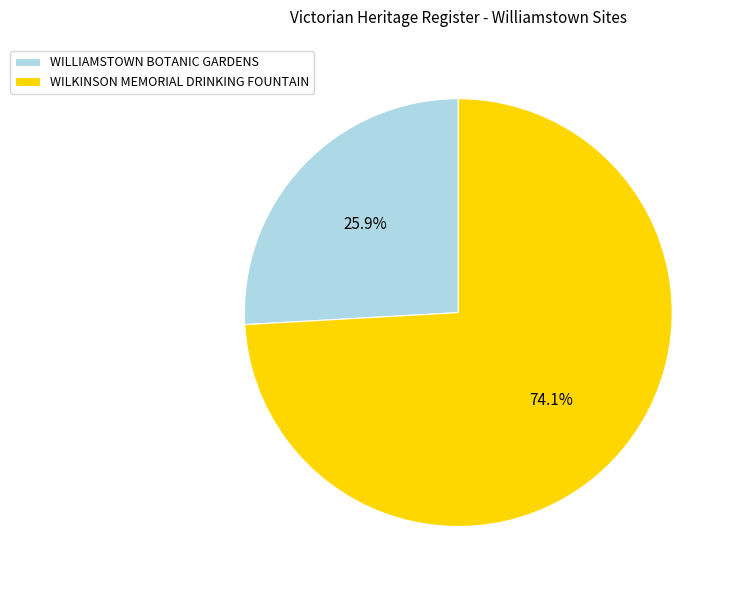

Which category accounts for the majority?

WILKINSON MEMORIAL DRINKING FOUNTAIN